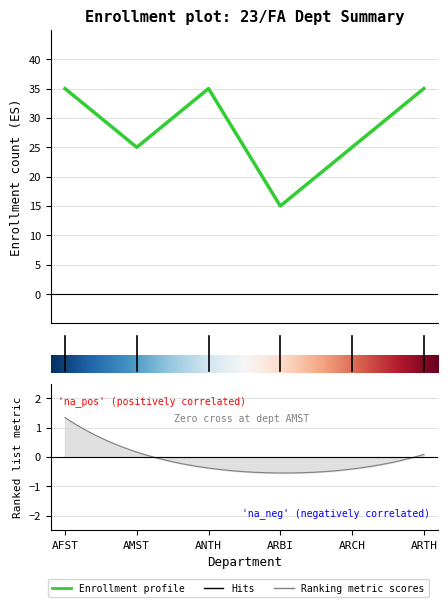

At which category is the sum across all series the highest?

5